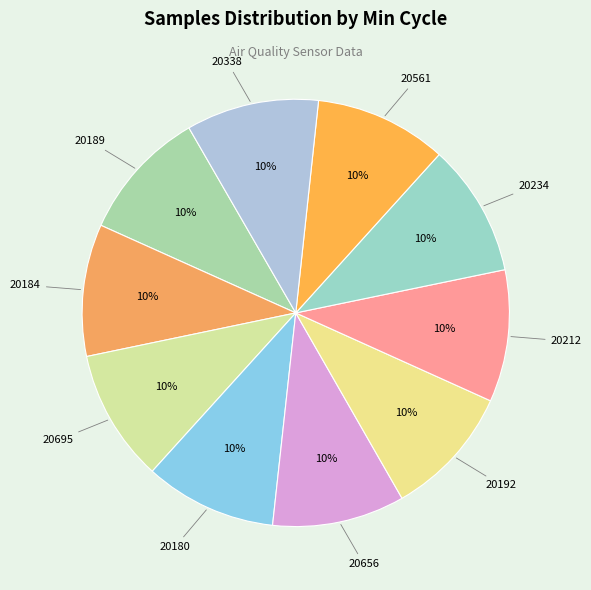

Count the number of slices in the pie.

10